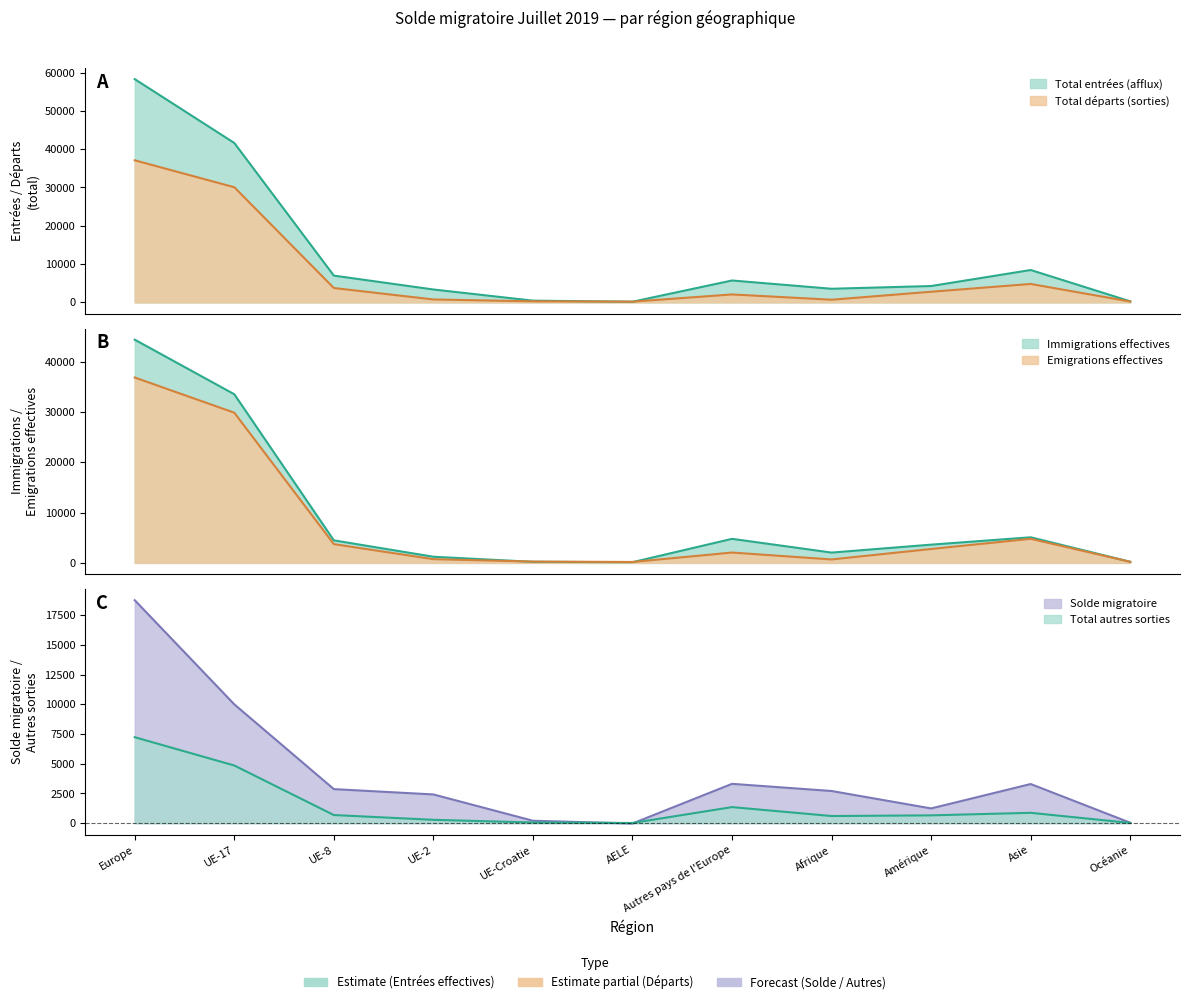

Which has a higher value, UE-17 or UE-8?

UE-17